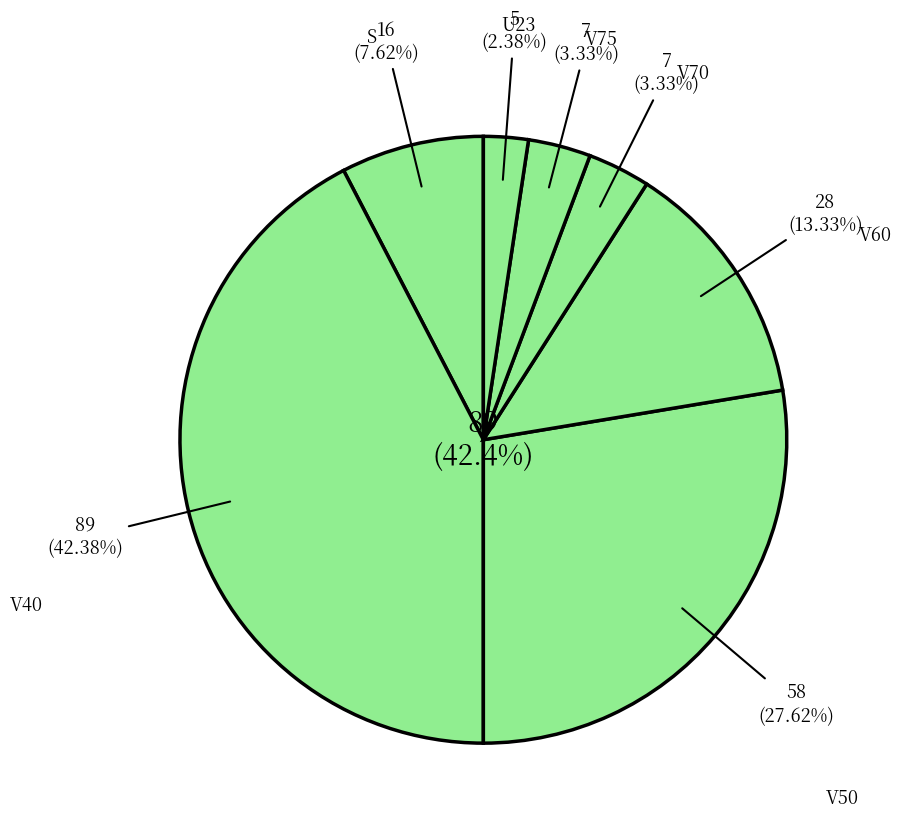

Count the number of slices in the pie.

6